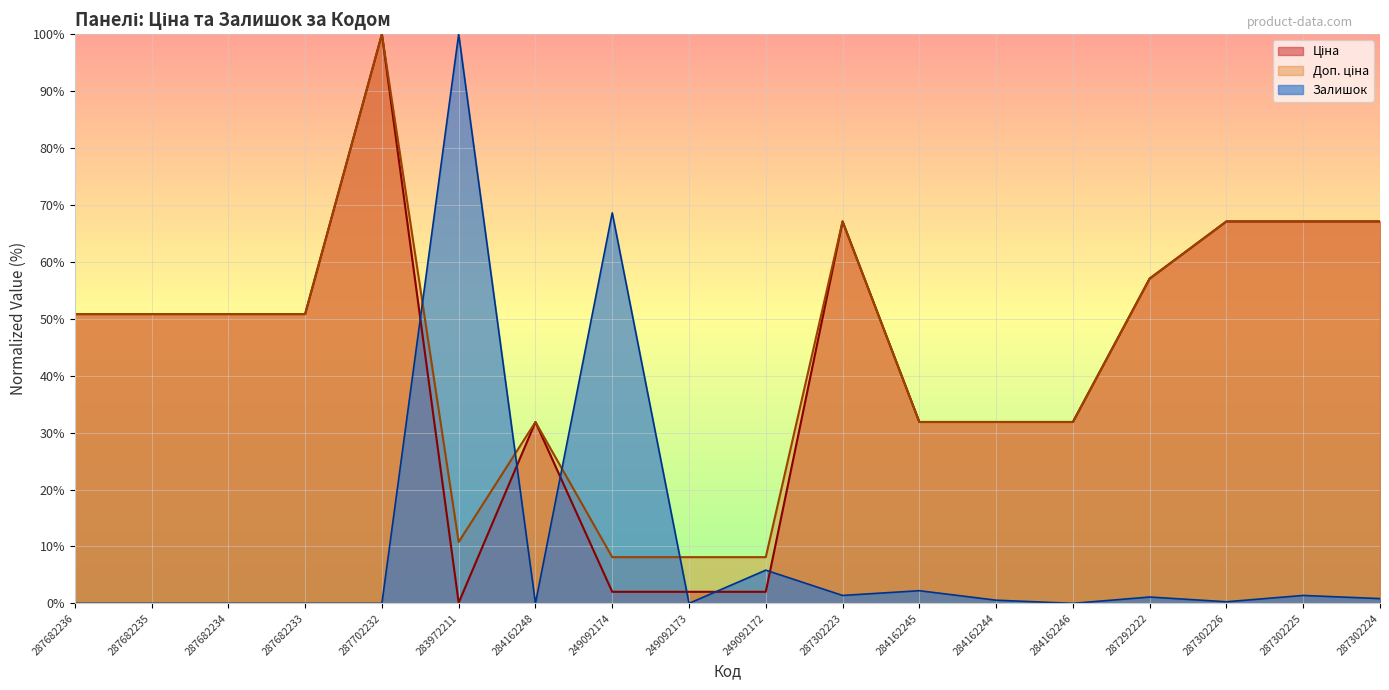

At which category is the sum across all series the highest?

287702232